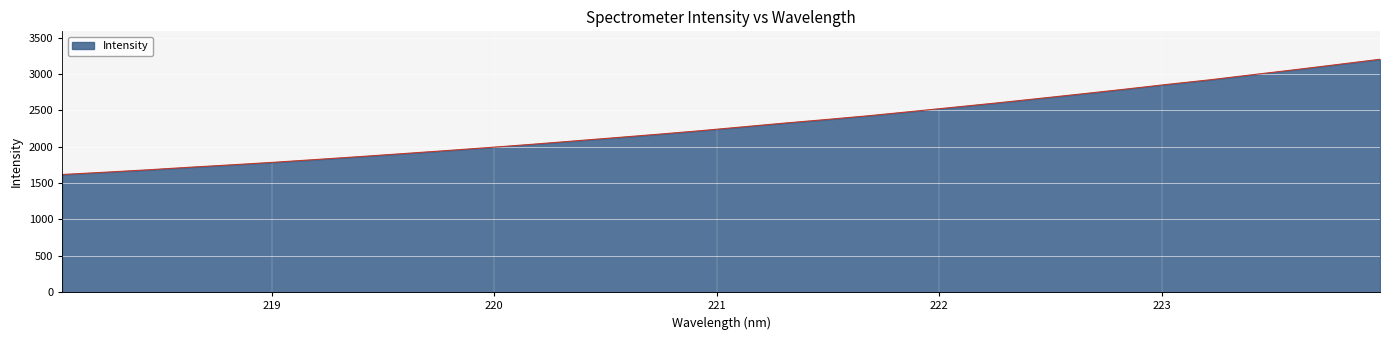

What is the maximum value shown in the chart?

3204.5